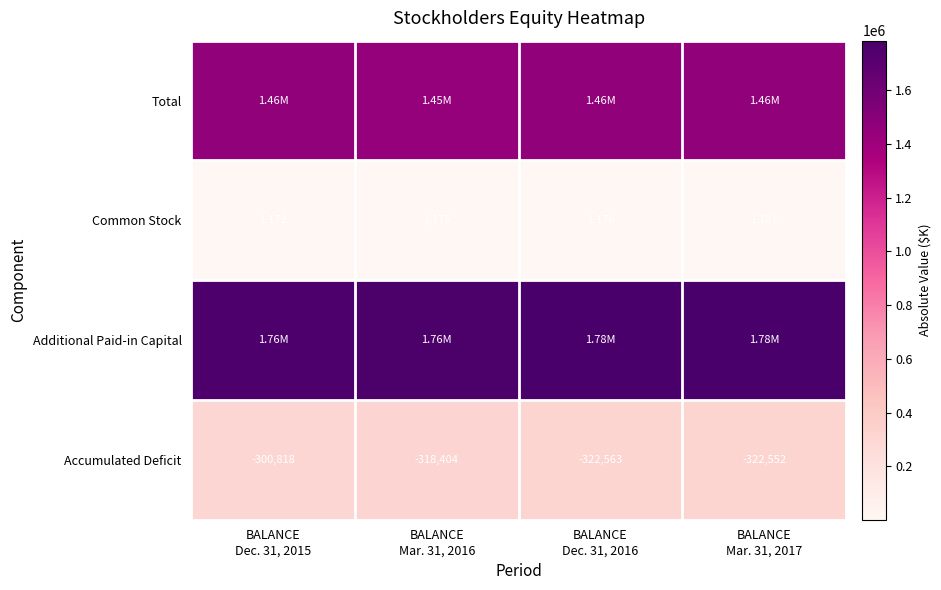

What is the difference between the maximum and minimum values in the Common Stock series?

9